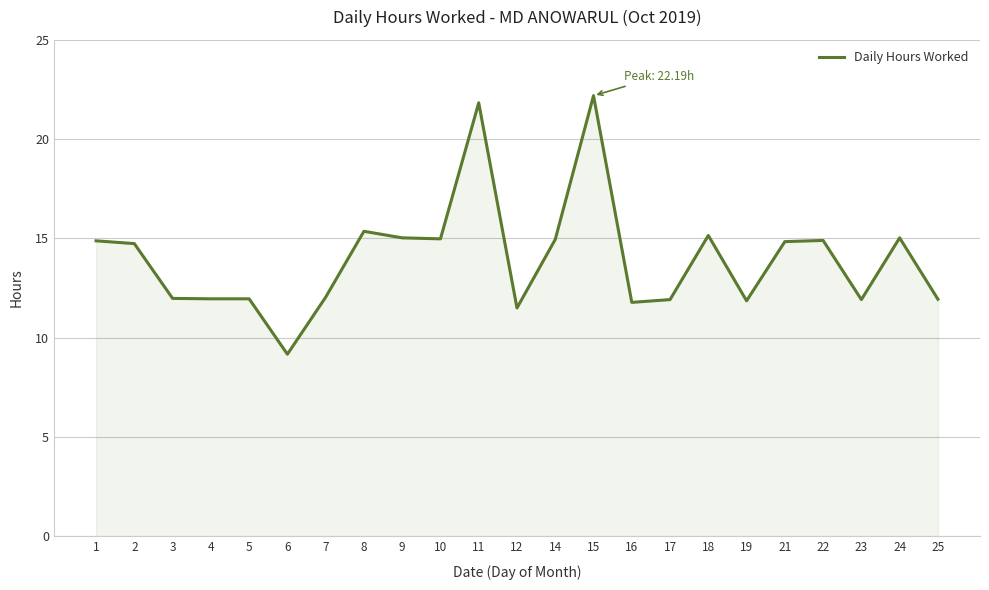

What is the greatest value displayed?

22.2